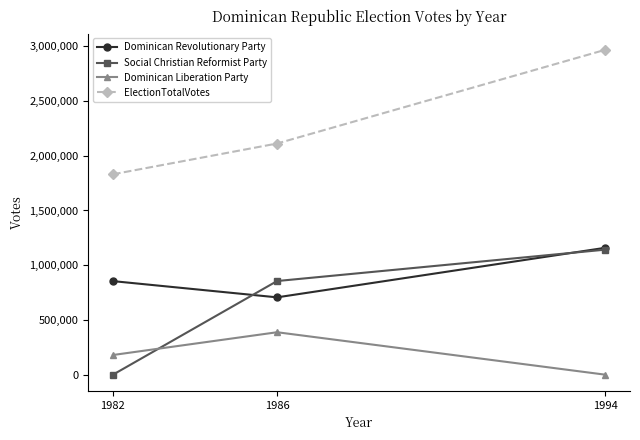

What is the value of the Social Christian Reformist Party point at the 2nd from the left?

855565